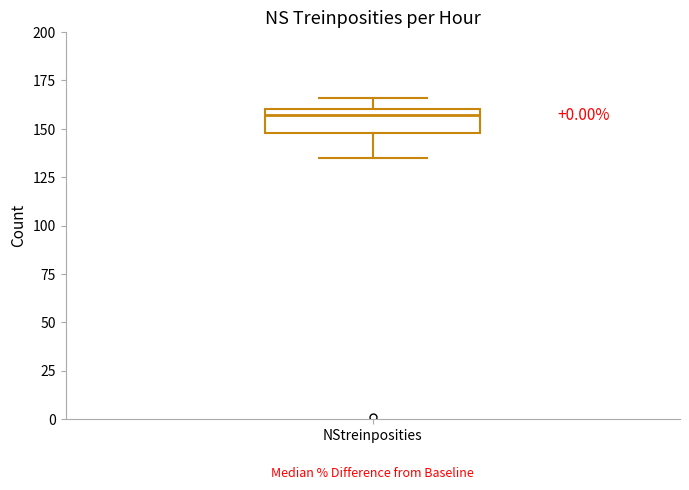

Transcribe this box plot: give where the median line is, the range the box spans, and where the two whiskers end, as read against the y-axis. The values are not printed on the chart, so give them approximately, as read against the axis.

median 155, box 150 to 160, whiskers 135 to 165